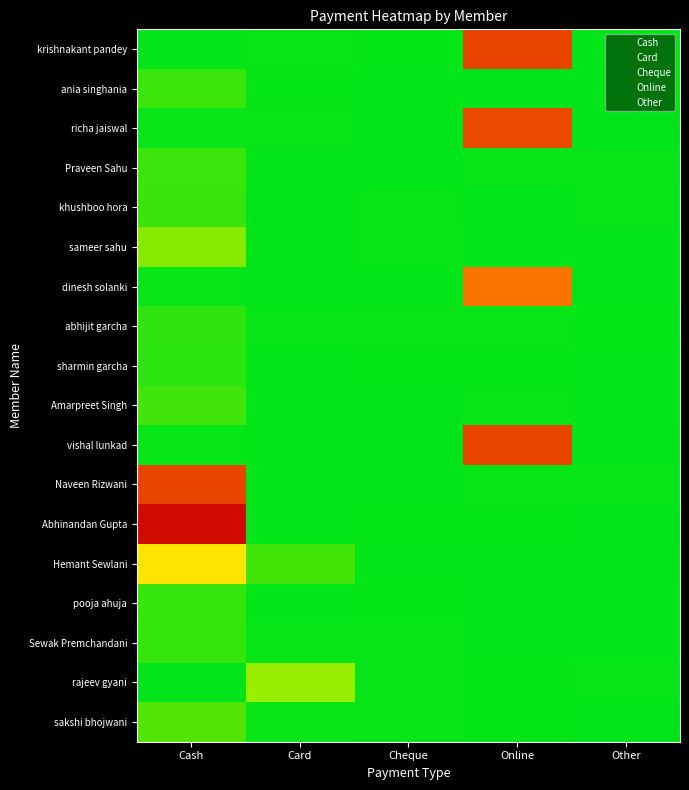

What is the difference between the highest and lowest values at Online?

11247.1